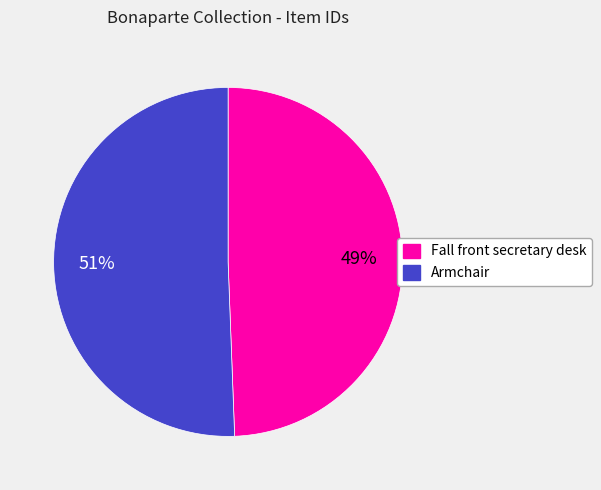

What percentage is the Armchair slice, to the nearest percent?

51%